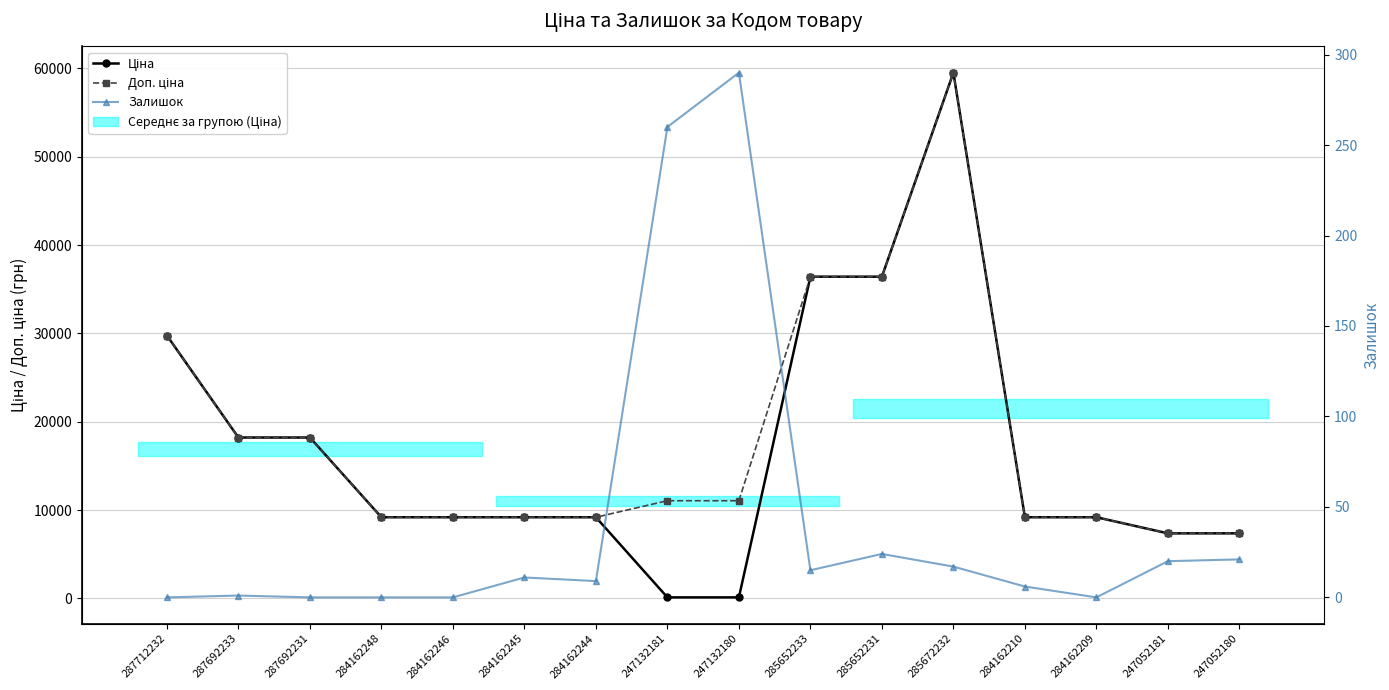

At which category does Доп. ціна reach its first local peak?

285672232